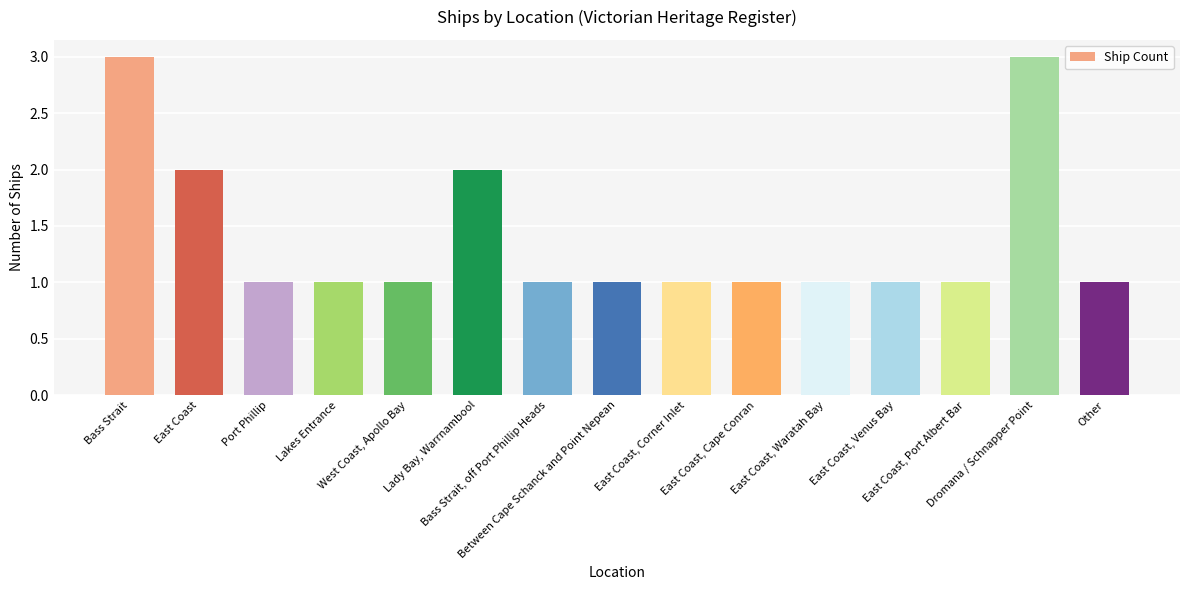

Approximately how many times larger is the value at Bass Strait compared to East Coast?

1.5